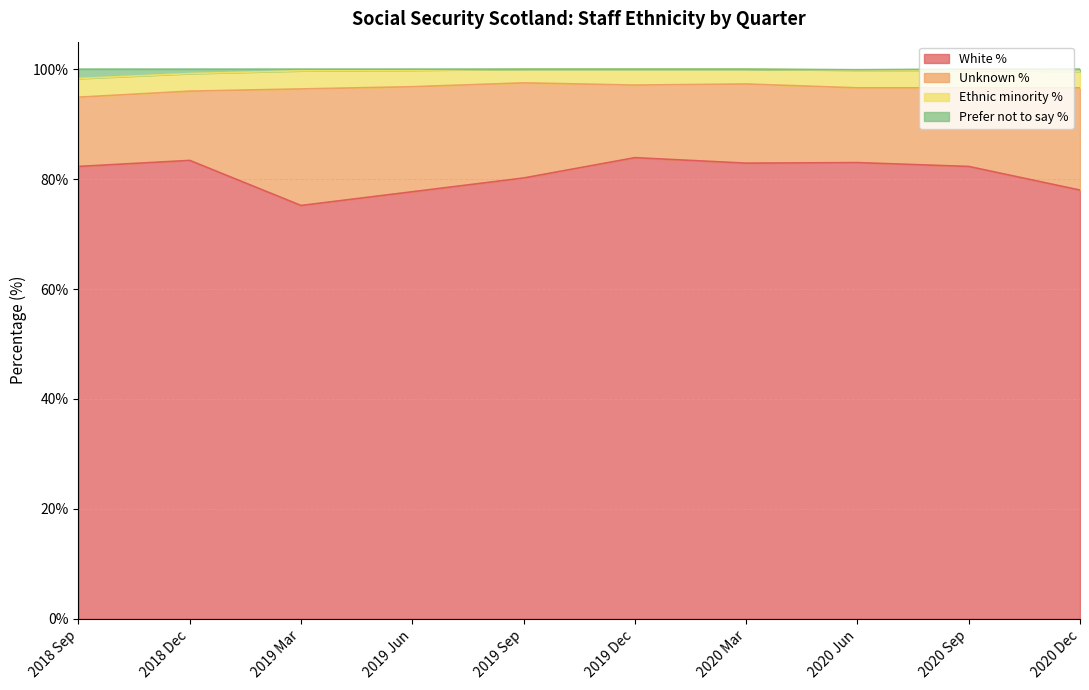

What is the label of the 3rd point from the right?

2020 Jun